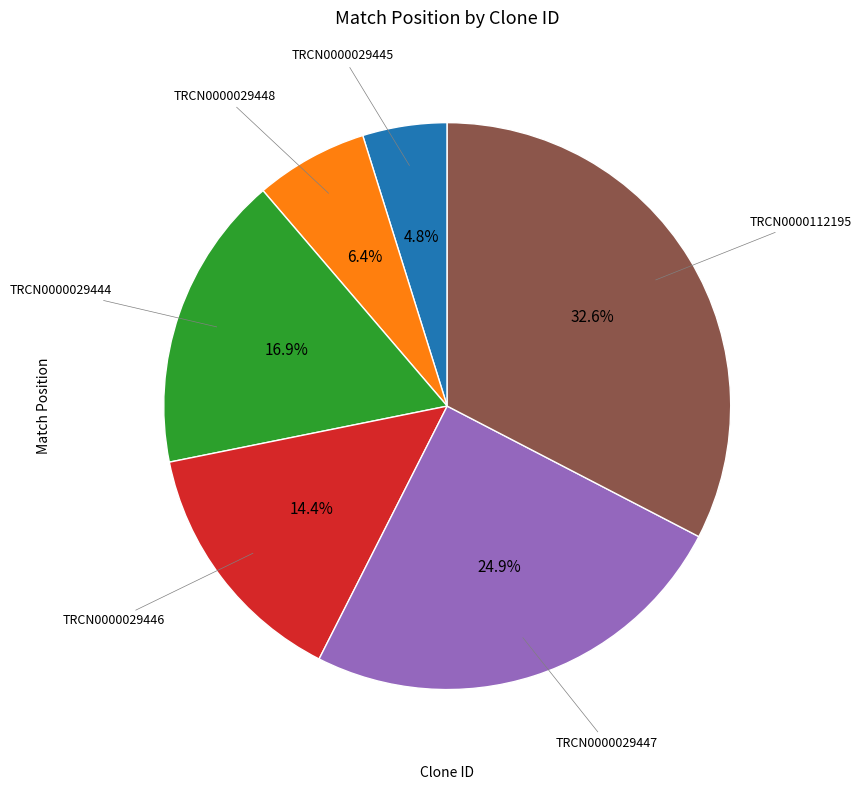

Does TRCN0000112195 represent more than half of the total?

No